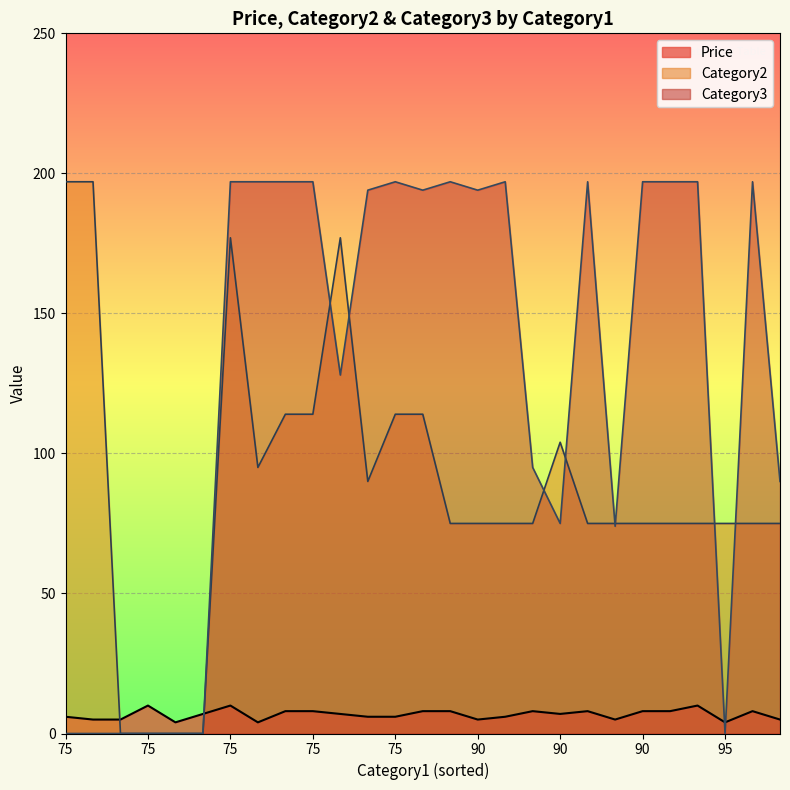

What are all the series names shown in the legend?

Price, Category2, Category3